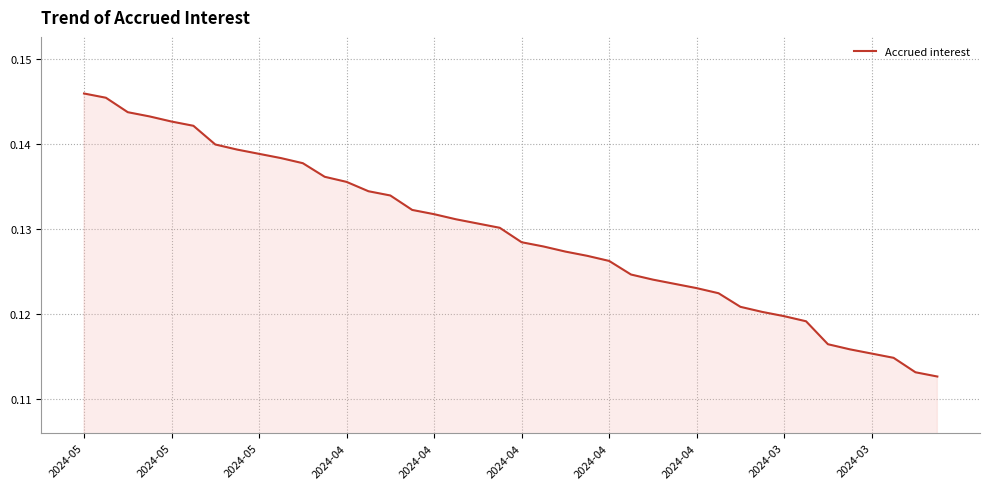

Is this an area chart (filled region under the line)?

Yes